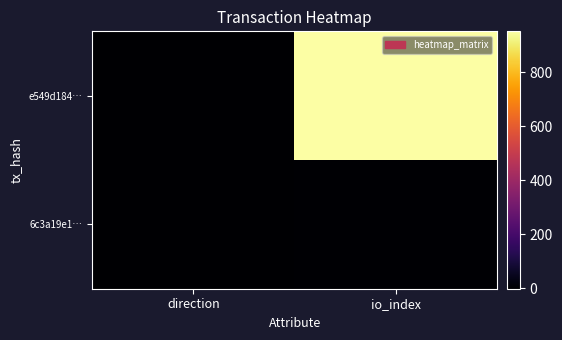

At direction, list the series in order from largest to smallest.

6c3a19e1…, e549d184…